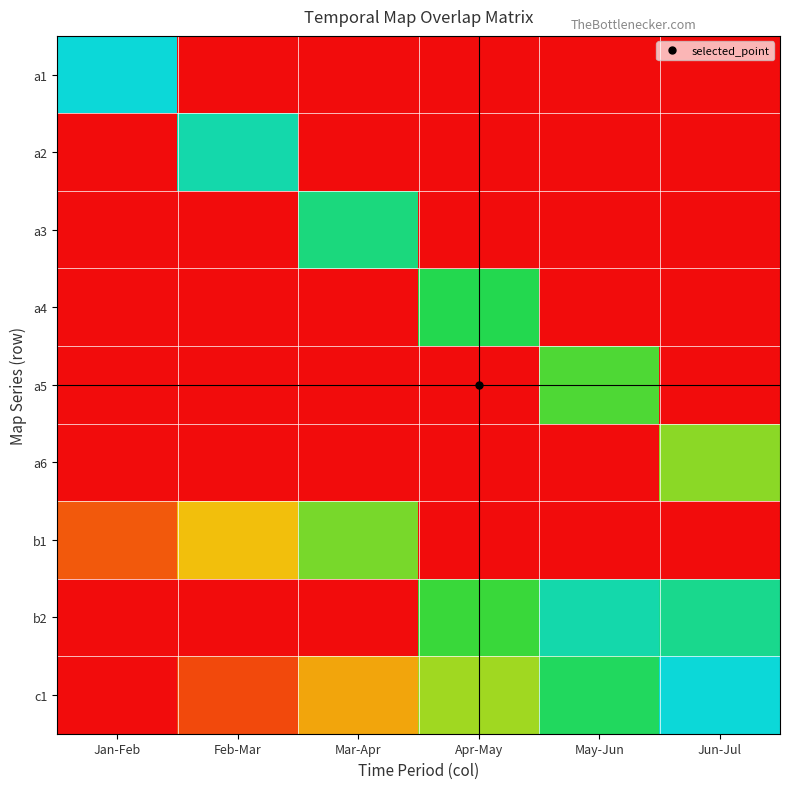

Reading right to left, extract all data points from this chart.

a1: Jun-Jul=0.0	May-Jun=0.0	Apr-May=0.0	Mar-Apr=0.0	Feb-Mar=0.0	Jan-Feb=100.0
a2: Jun-Jul=0.0	May-Jun=0.0	Apr-May=0.0	Mar-Apr=0.0	Feb-Mar=92.5	Jan-Feb=0.0
a3: Jun-Jul=0.0	May-Jun=0.0	Apr-May=0.0	Mar-Apr=85.0	Feb-Mar=0.0	Jan-Feb=0.0
a4: Jun-Jul=0.0	May-Jun=0.0	Apr-May=77.5	Mar-Apr=0.0	Feb-Mar=0.0	Jan-Feb=0.0
a5: Jun-Jul=0.0	May-Jun=70.0	Apr-May=0.0	Mar-Apr=0.0	Feb-Mar=0.0	Jan-Feb=0.0
a6: Jun-Jul=62.5	May-Jun=0.0	Apr-May=0.0	Mar-Apr=0.0	Feb-Mar=0.0	Jan-Feb=0.0
b1: Jun-Jul=0.0	May-Jun=0.0	Apr-May=0.0	Mar-Apr=65.0	Feb-Mar=45.0	Jan-Feb=25.0
b2: Jun-Jul=87.5	May-Jun=92.5	Apr-May=72.5	Mar-Apr=0.0	Feb-Mar=0.0	Jan-Feb=0.0
c1: Jun-Jul=100.0	May-Jun=80.0	Apr-May=60.0	Mar-Apr=40.0	Feb-Mar=20.0	Jan-Feb=0.0